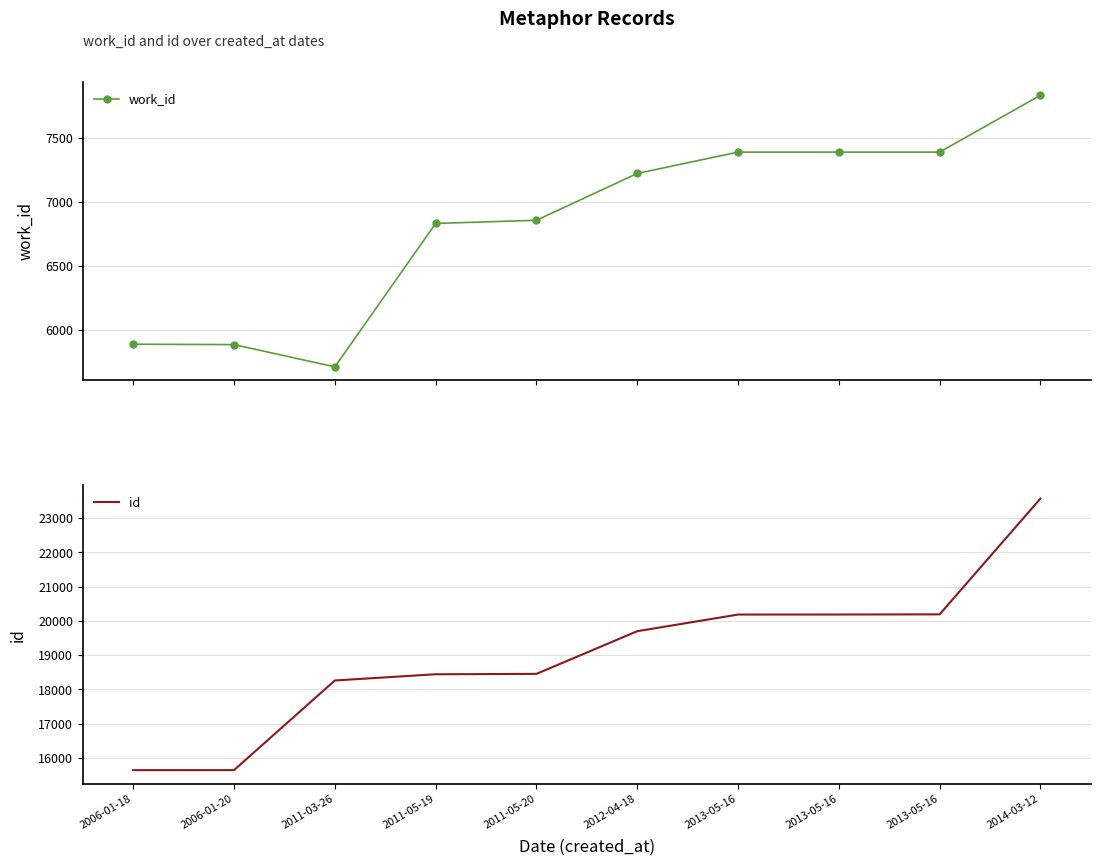

In work_id, how many points are lower than both neighbors (excluding endpoints)?

1